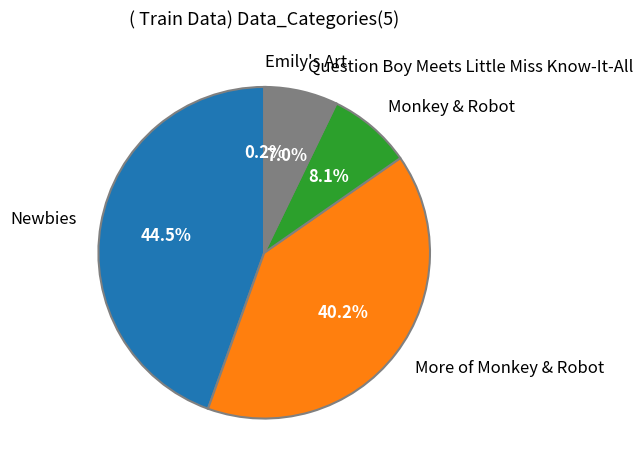

Is the sum of More of Monkey & Robot and Newbies greater than half?

Yes